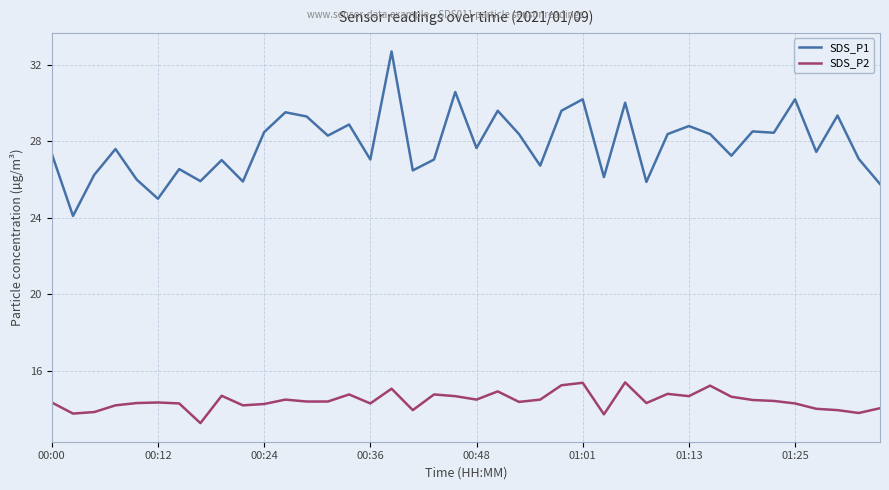

What is the maximum value shown in the chart?

32.7